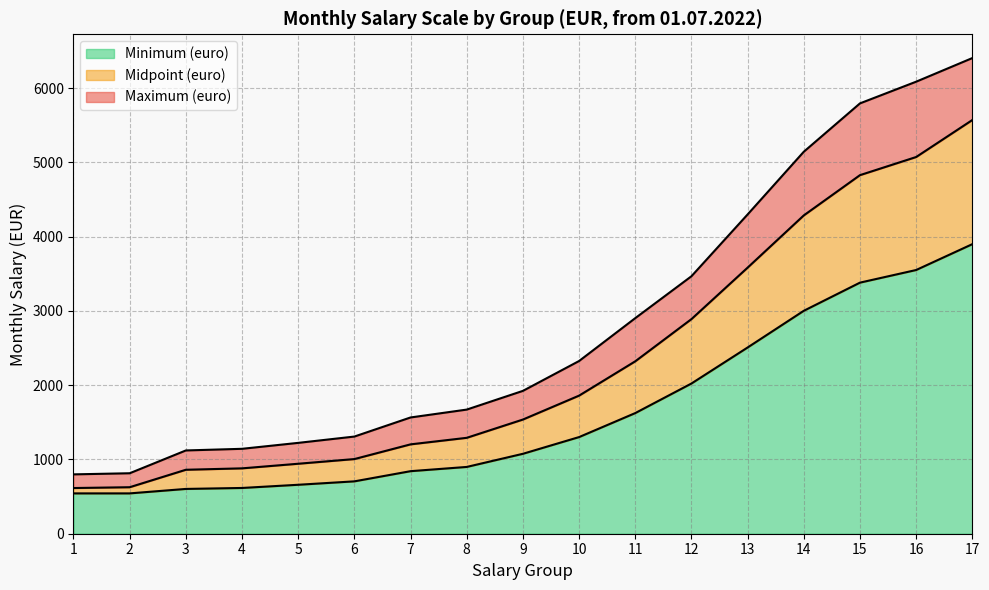

The value of Midpoint (euro) at 11 is 3764. True or false?

False